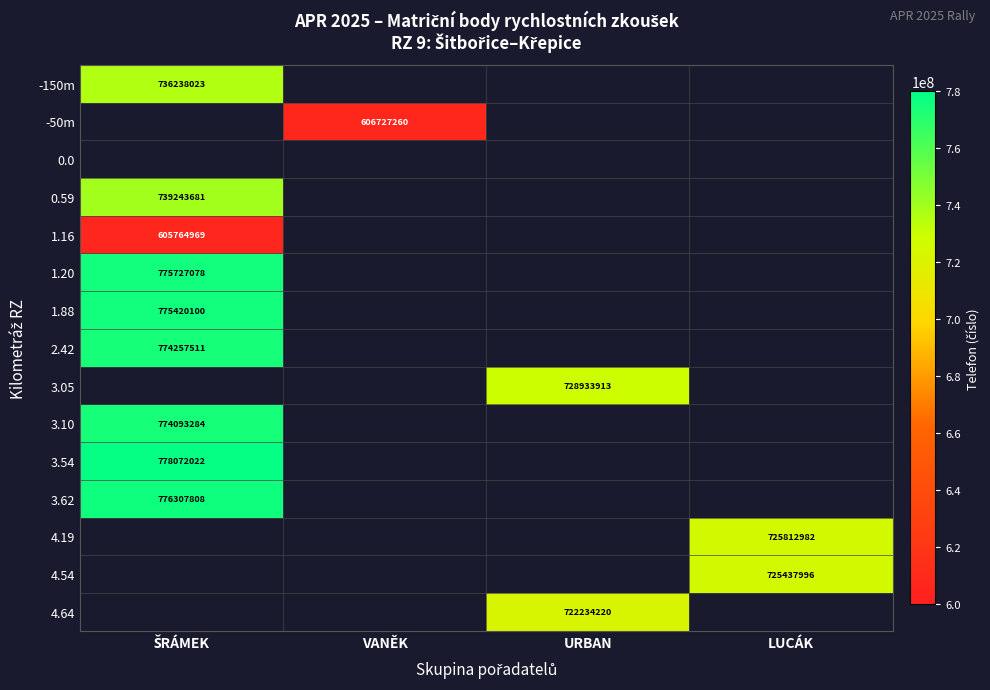

What is the approximate value of 1.16 at ŠRÁMEK?

605764969